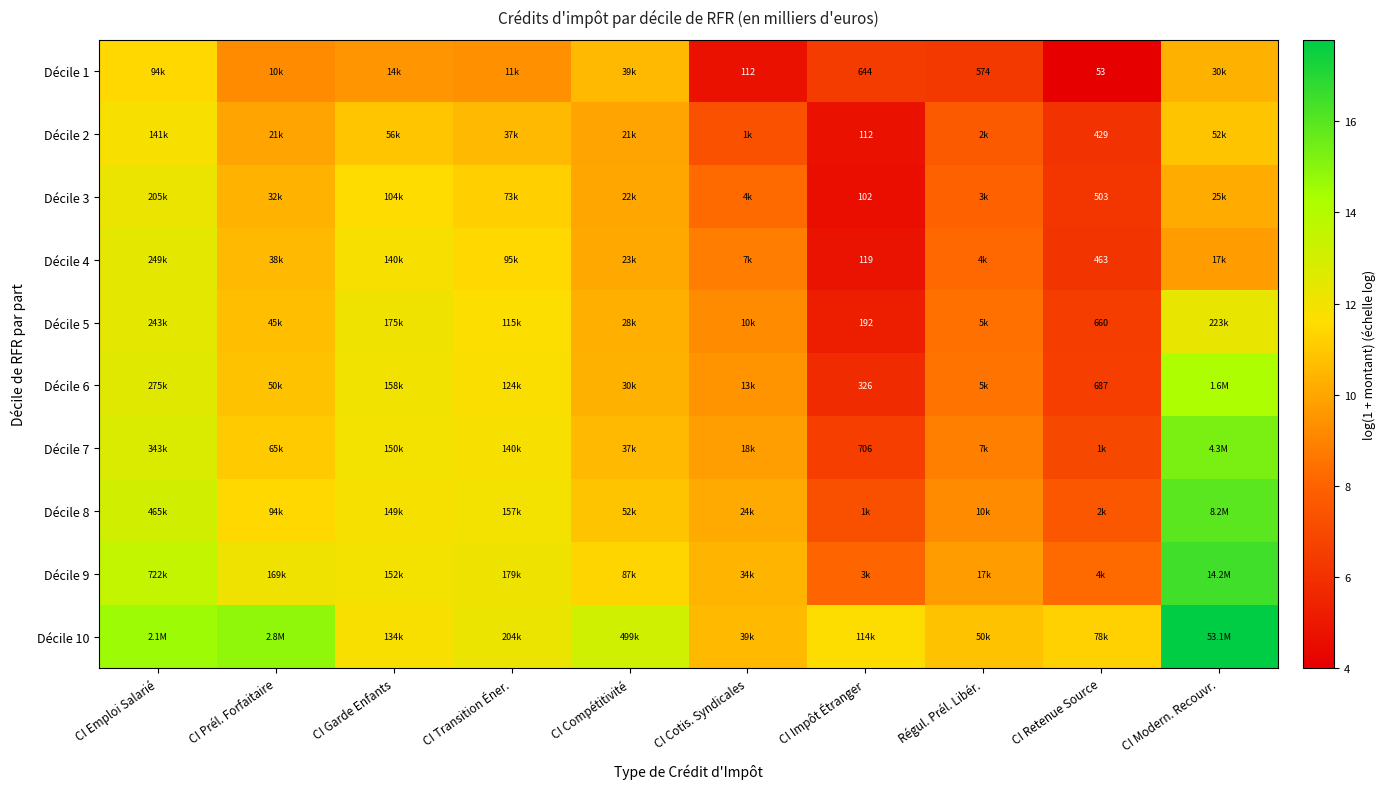

Where is Décile 7 nearest to the value 10?

CI Cotis. Syndicales